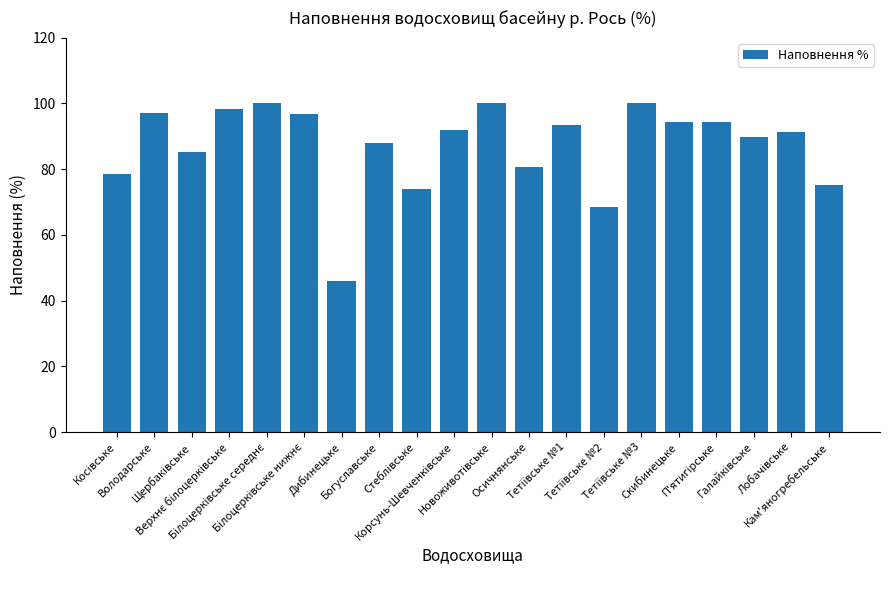

What is the difference between the maximum and second lowest values?

31.6